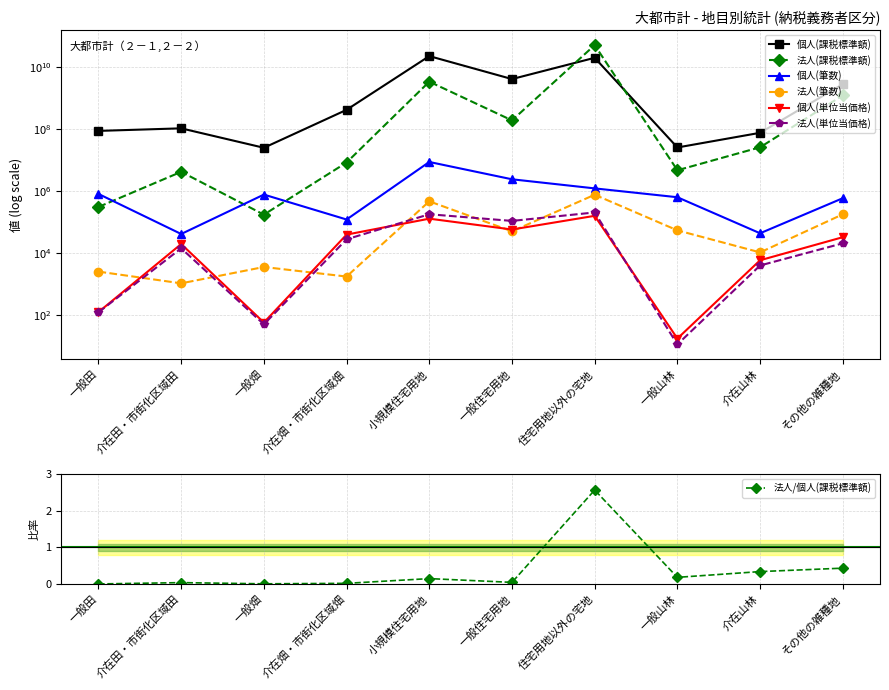

How many interior local peaks does the 個人(単位当価格) series have?

3